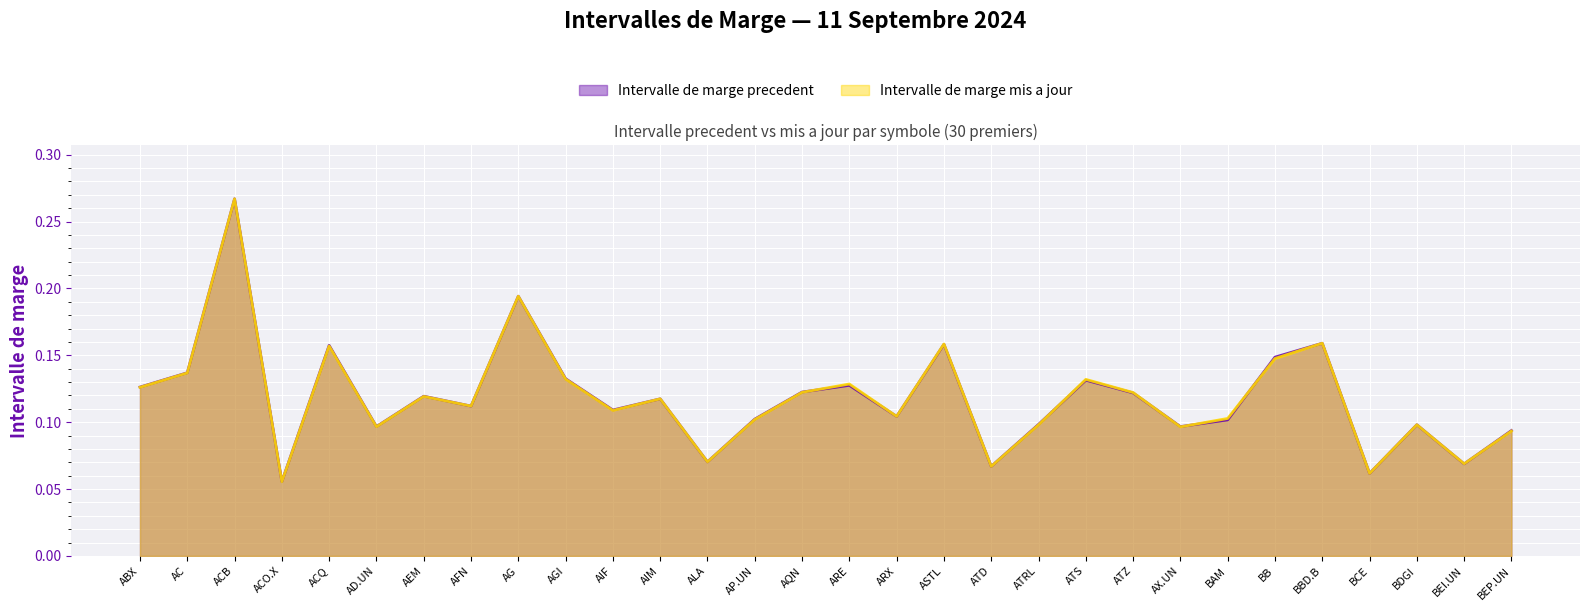

What is the average value of the Intervalle de marge mis a jour series?

0.1